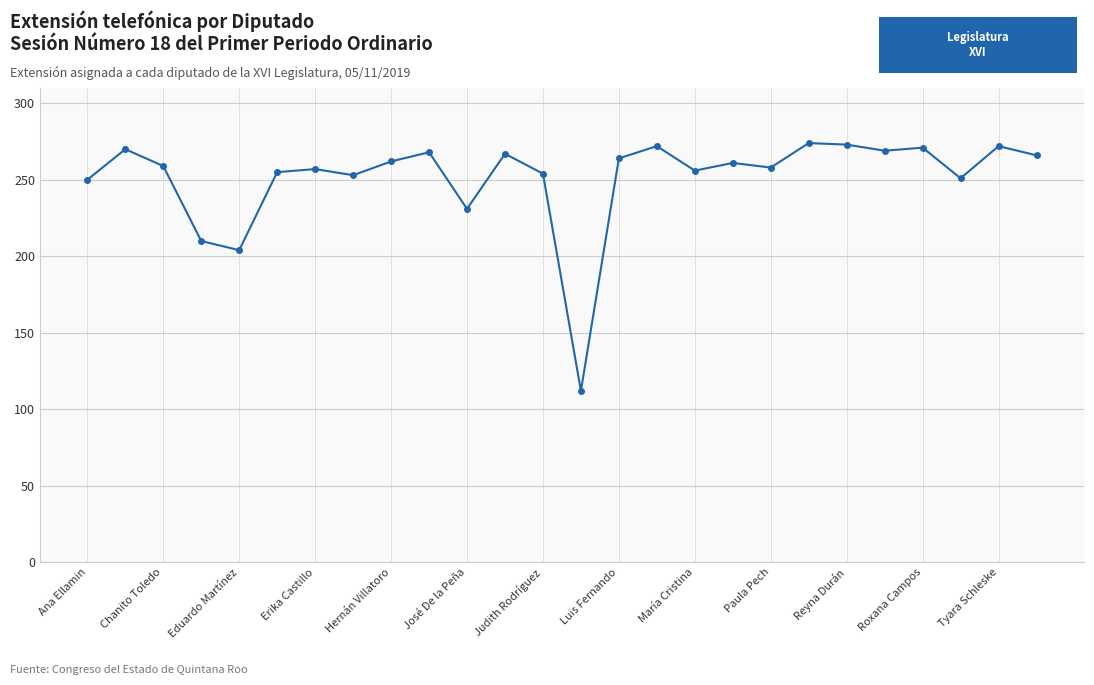

True or false: the data has more than 1 interior local peaks.

True